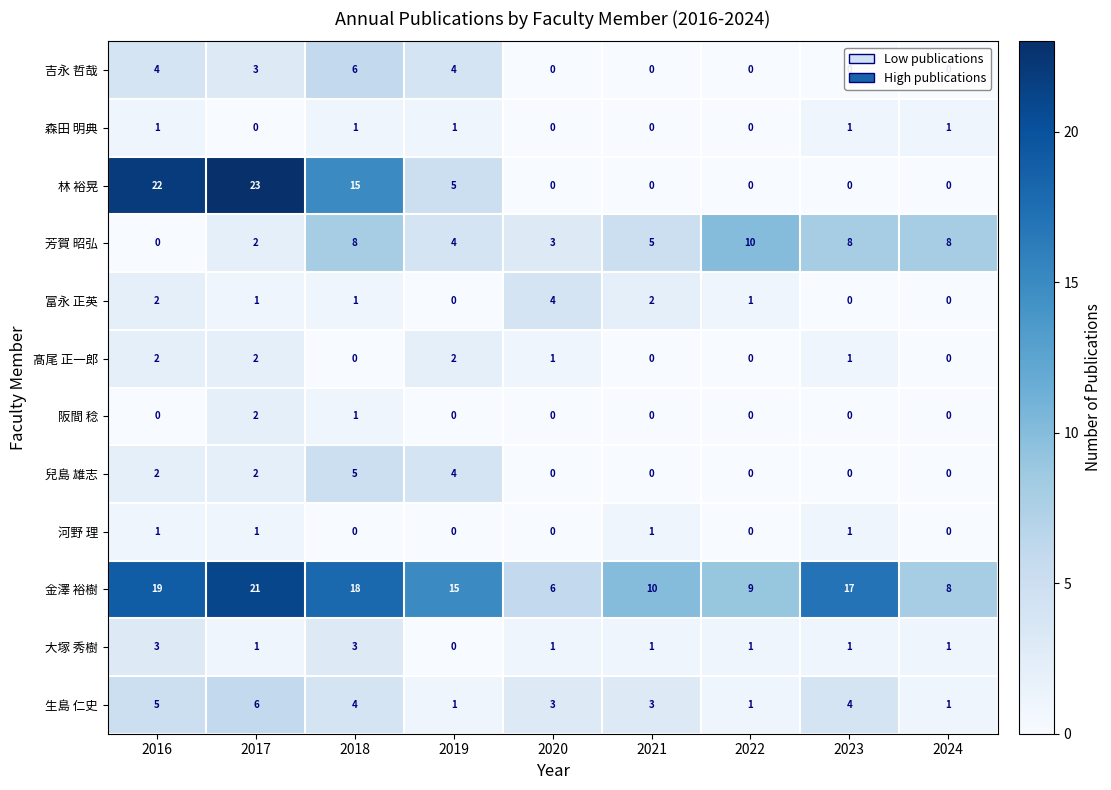

What is the difference between the highest and lowest values at 2020?

6